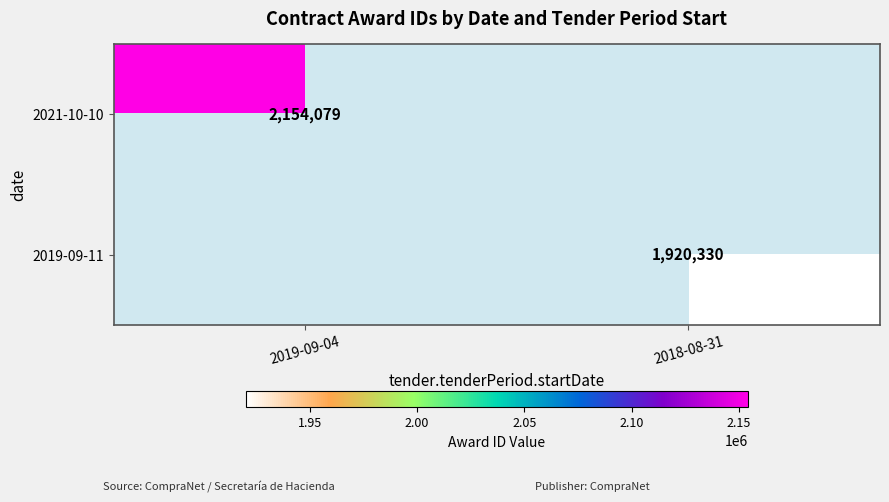

The value of 2019-09-11 at 2018-08-31 is 1920330. True or false?

True